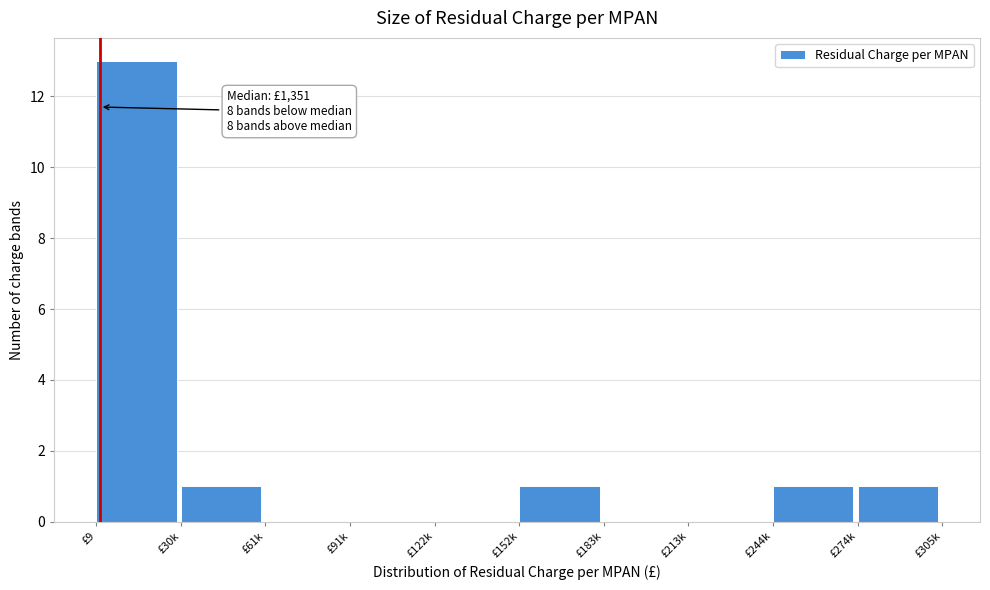

Reading left to right, list all the values displayed in this chart.

£9=13	£30k=1	£61k=0	£91k=0	£122k=0	£152k=1	£183k=0	£213k=0	£244k=1	£274k=1